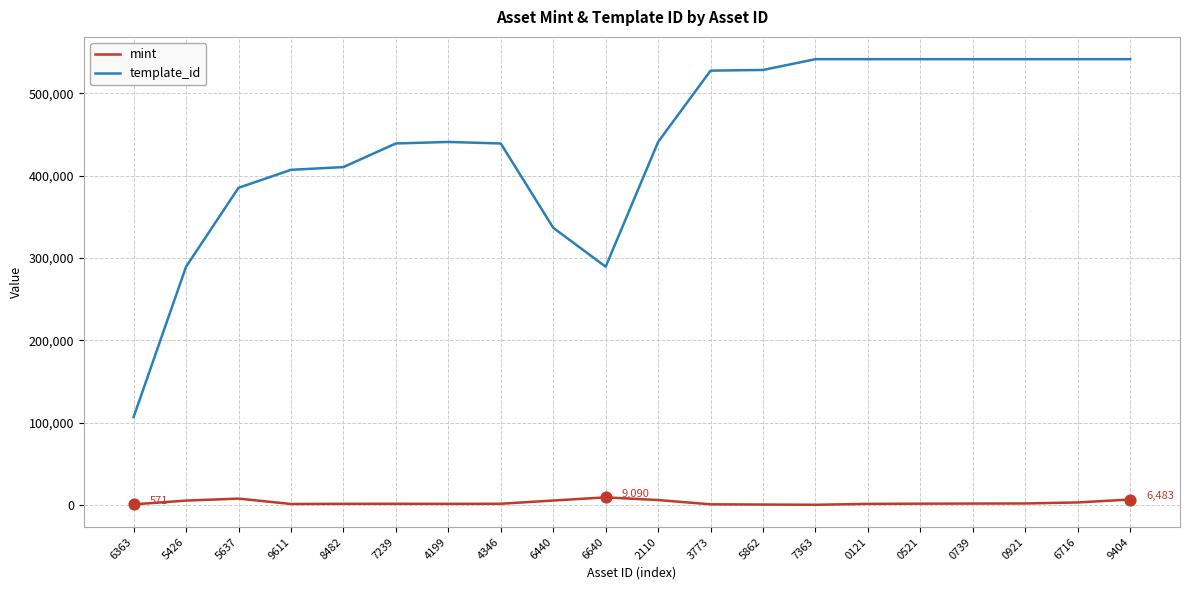

Which series has the widest spread of values?

template_id